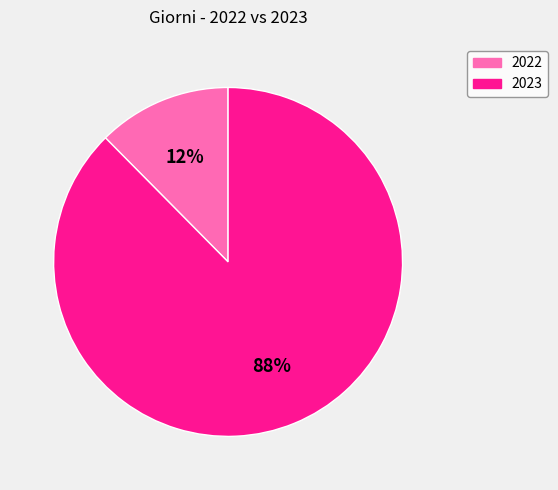

Count the number of slices in the pie.

2